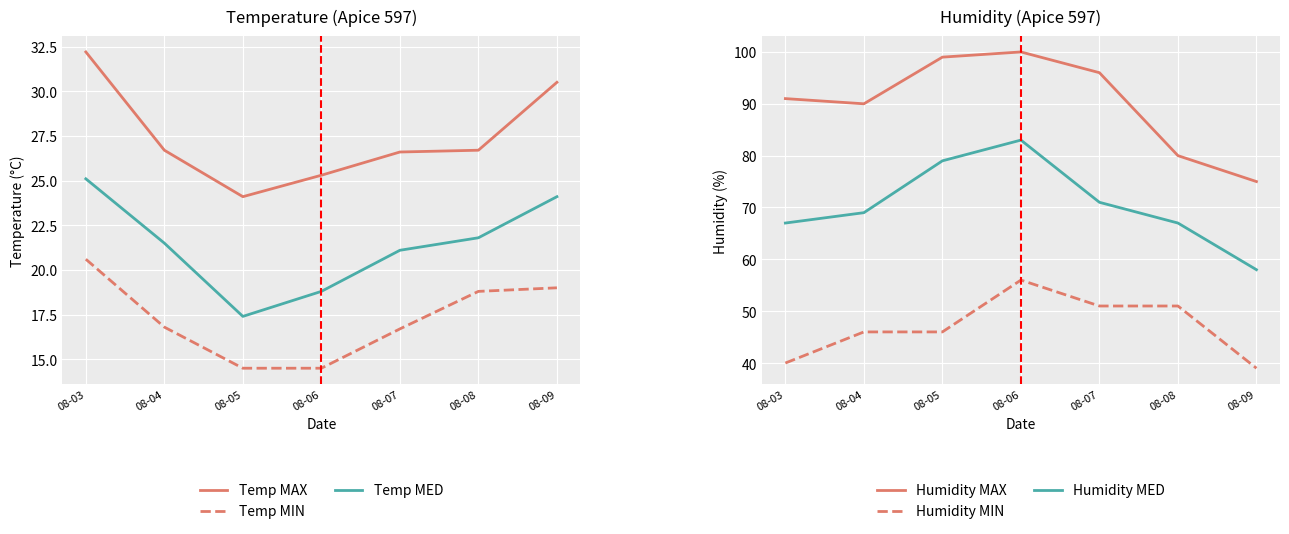

What is the difference between the maximum and minimum values in the Humidity MED series?

25